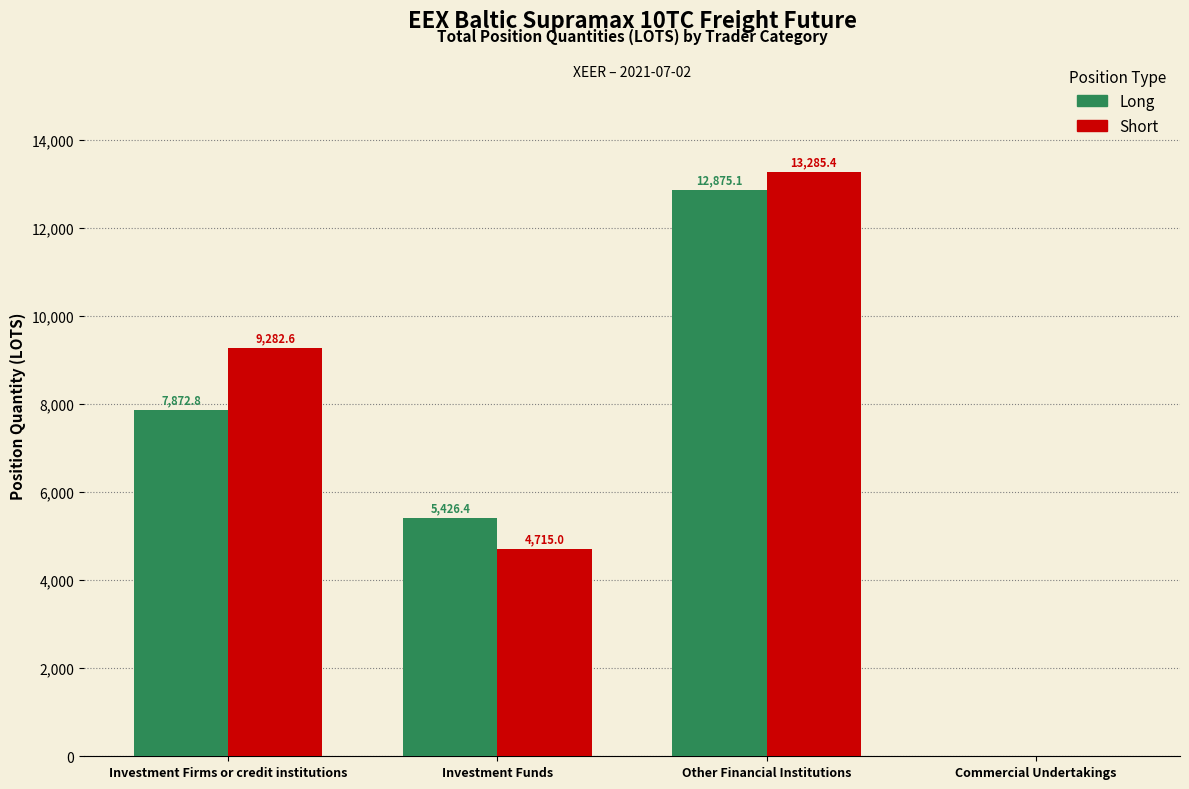

At which label is Short closest to 6642?

Investment Funds